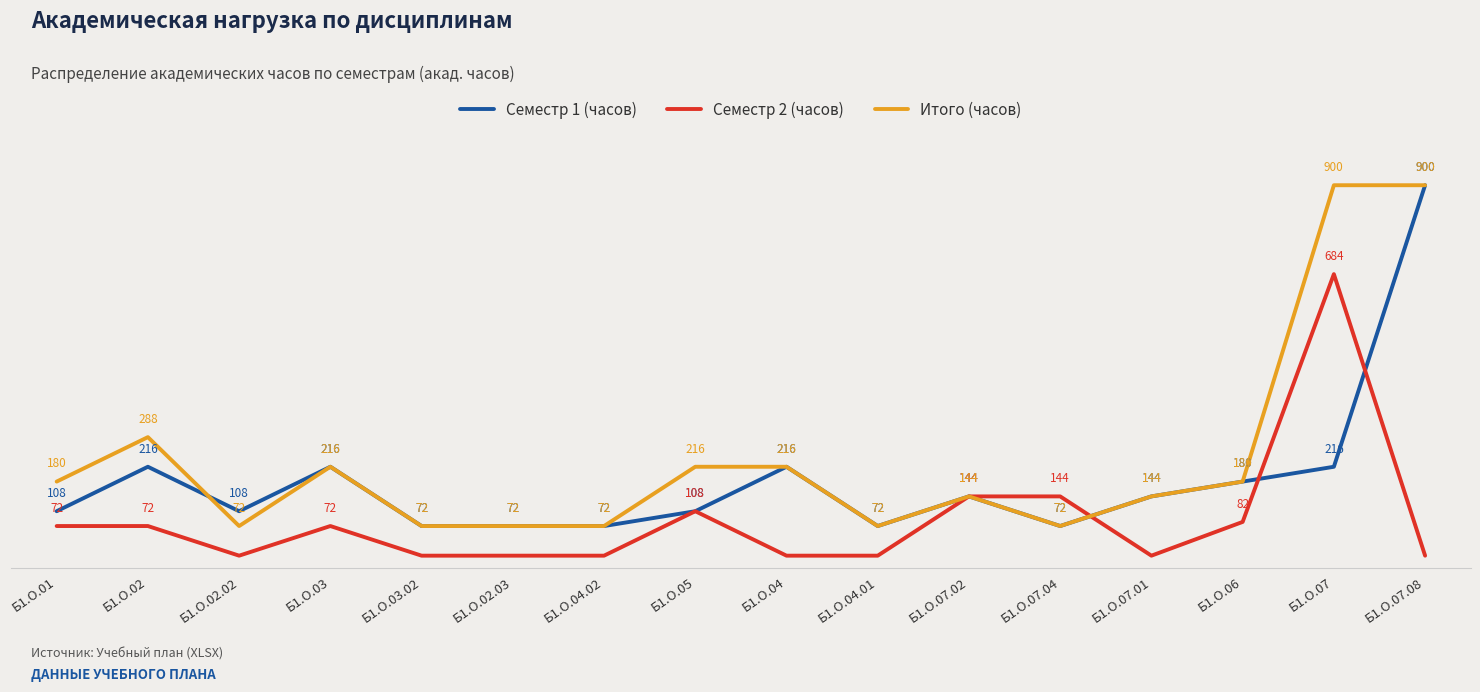

List the series in order of their overall mean, highest first.

Итого (часов), Семестр 1 (часов), Семестр 2 (часов)